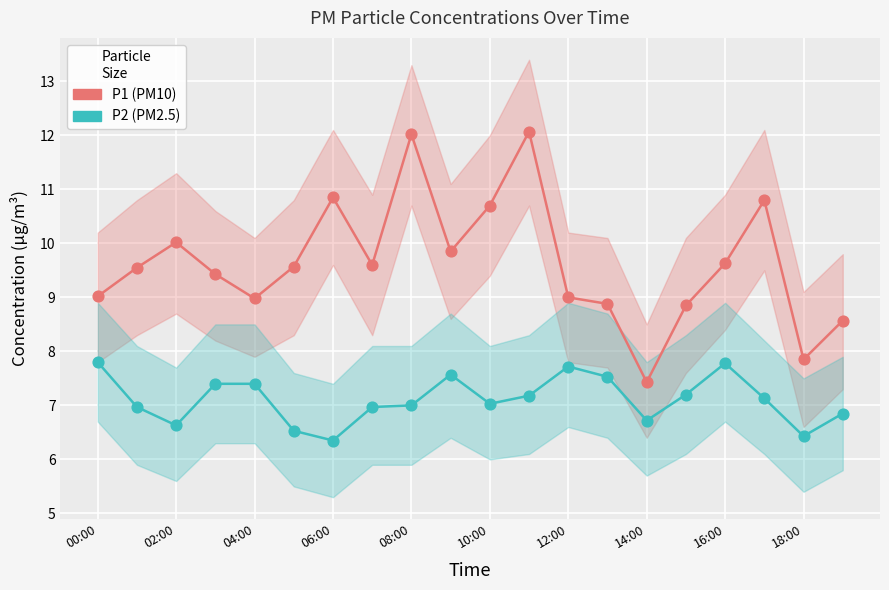

What is the total value across all series at 02:00?

16.5